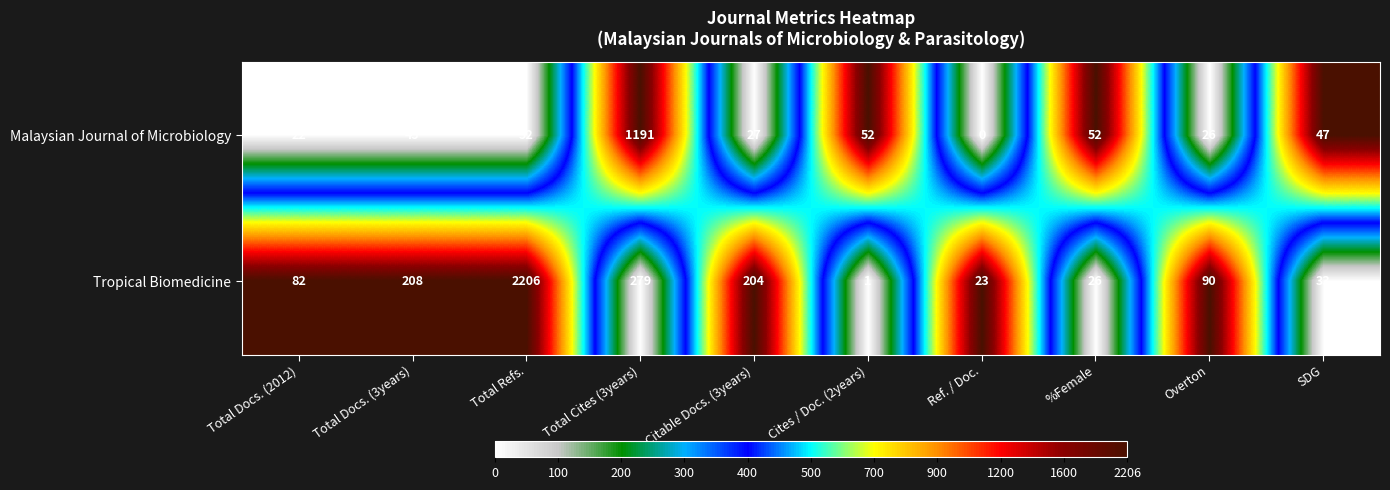

What is the total value across all series at Total Docs. (3years)?

253